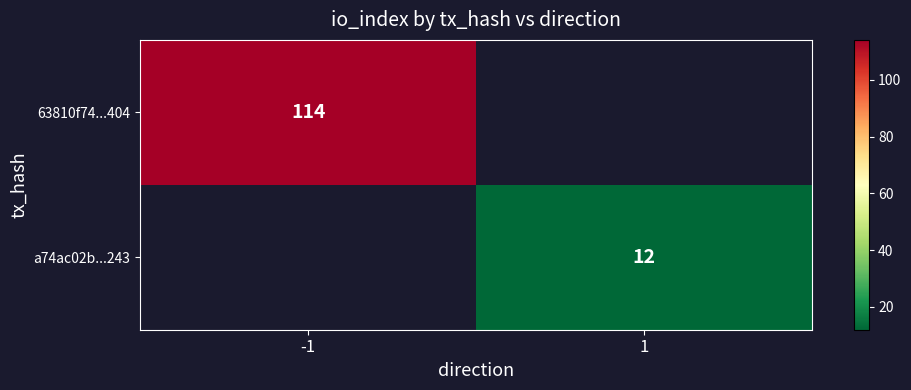

The a74ac02b...243 series shows 12 at 1. True or false?

True